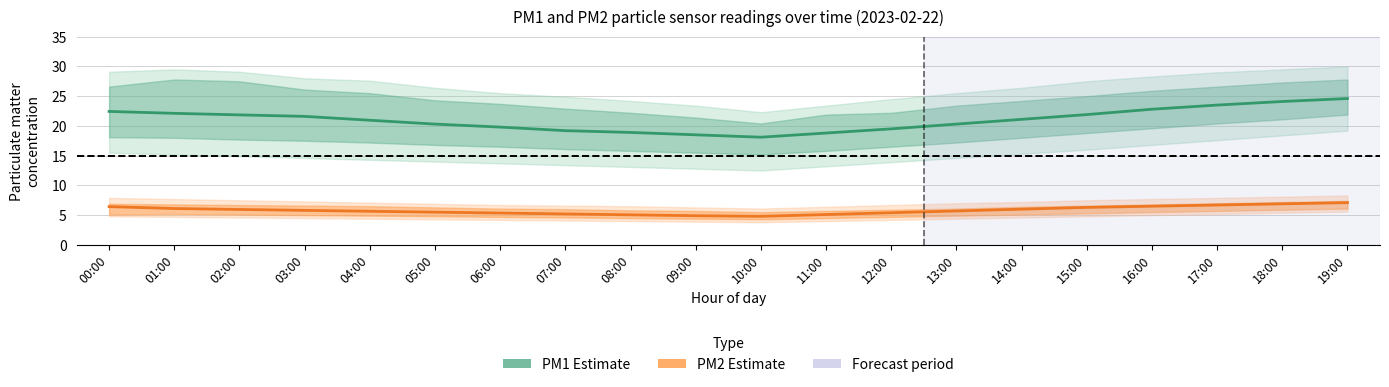

What is the difference between the second highest and minimum values in the PM1 (Estimate) series?

6.0